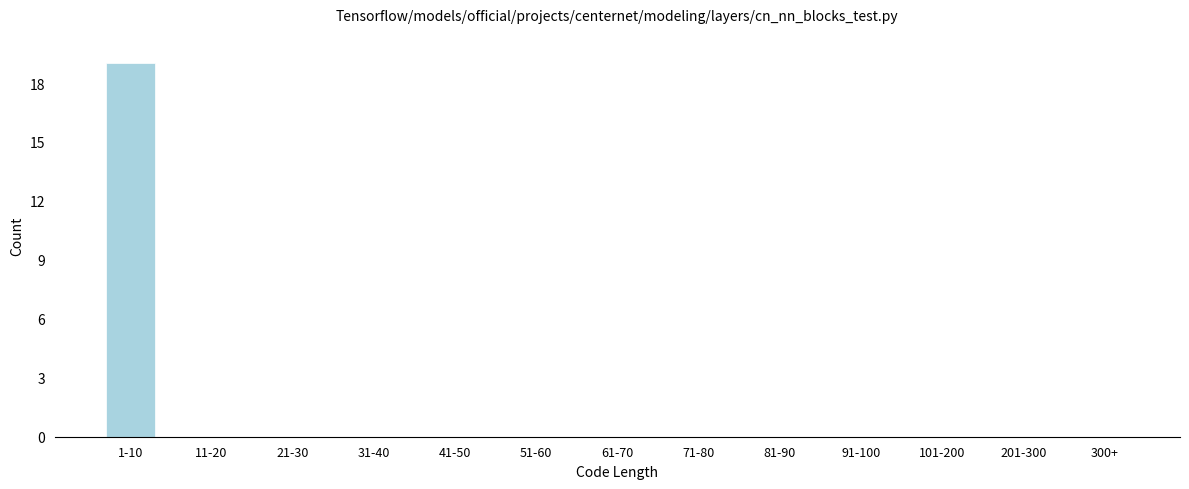

Reading right to left, transcribe all the data shown in this chart.

300+=0	201-300=0	101-200=0	91-100=0	81-90=0	71-80=0	61-70=0	51-60=0	41-50=0	31-40=0	21-30=0	11-20=0	1-10=19